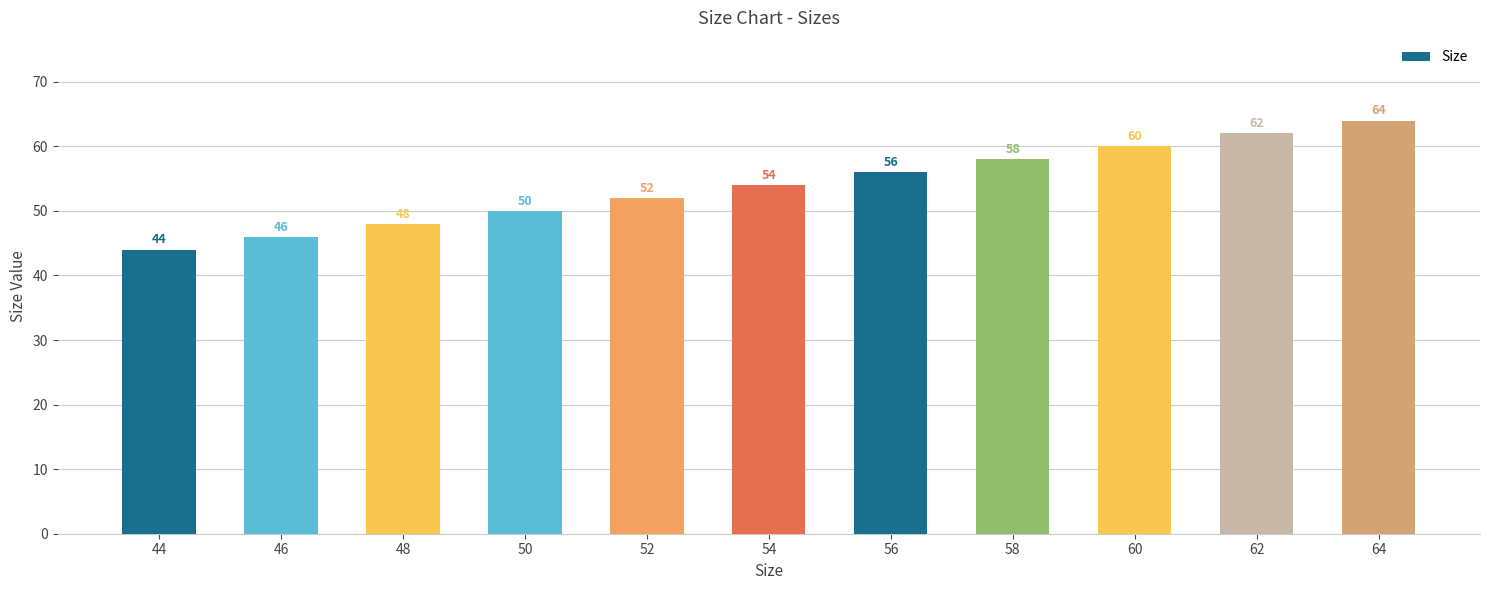

What is the value of the 9th bar from the left?

60